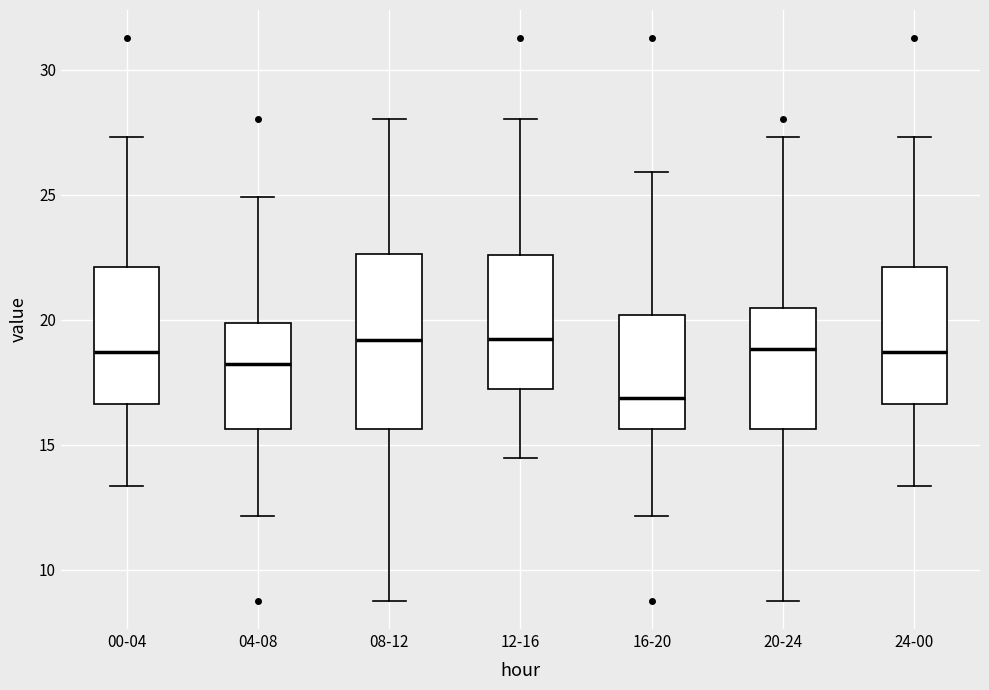

Reading left to right, transcribe this box plot: for each box, give where its median line is, the range the box spans, and where its two whiskers end, as read against the y-axis. The values are not printed on the chart, so give them approximately, as read against the axis.

00-04: median 18.5, box 16.5 to 22.0, whiskers 13.5 to 27.5
04-08: median 18.0, box 15.5 to 20.0, whiskers 12.0 to 25.0
08-12: median 19.0, box 15.5 to 22.5, whiskers 9.0 to 28.0
12-16: median 19.0, box 17.0 to 22.5, whiskers 14.5 to 28.0
16-20: median 17.0, box 15.5 to 20.0, whiskers 12.0 to 26.0
20-24: median 19.0, box 15.5 to 20.5, whiskers 9.0 to 27.5
24-00: median 18.5, box 16.5 to 22.0, whiskers 13.5 to 27.5